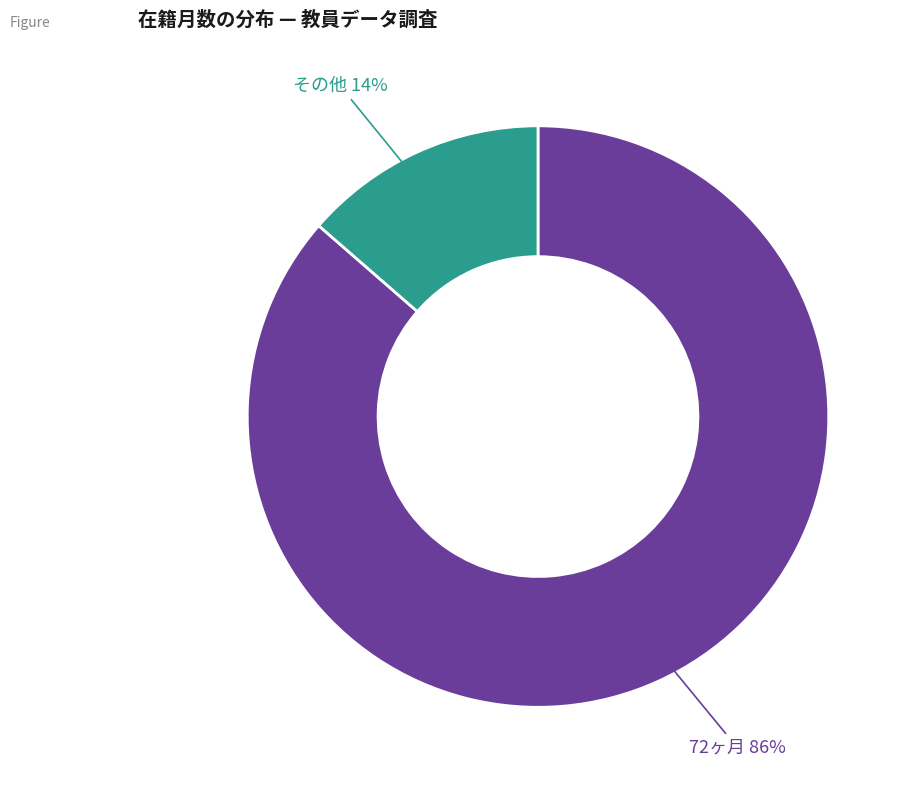

Is the sum of その他 14% and 72ヶ月 86% greater than half?

Yes